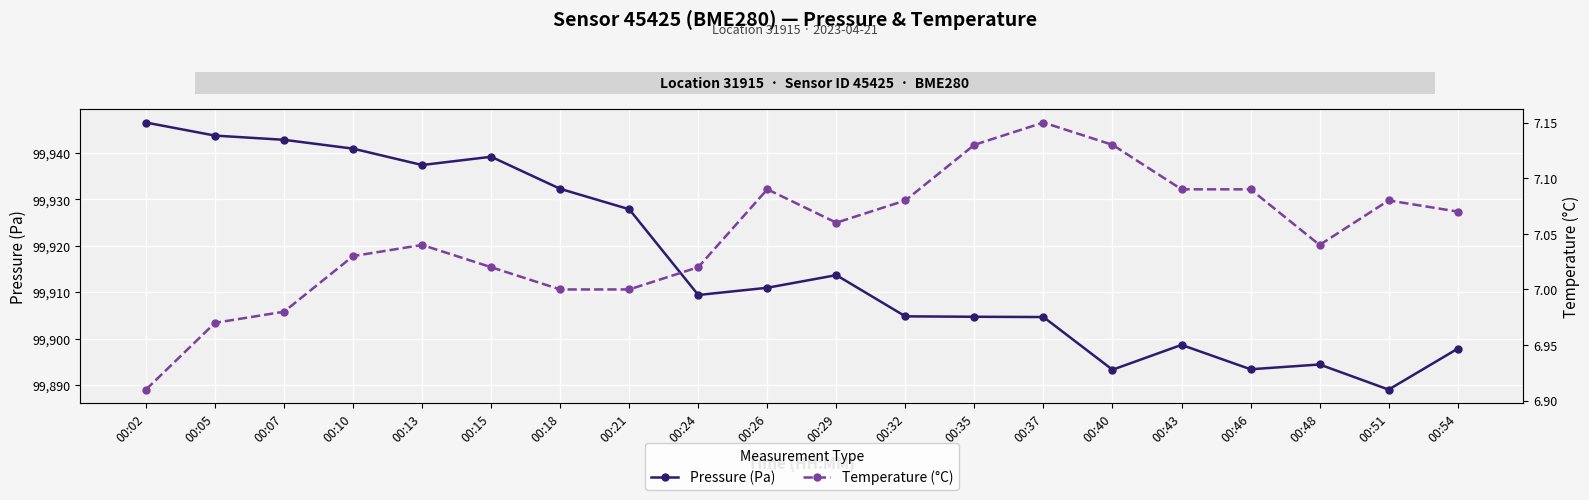

How many distinct data groups are displayed?

2